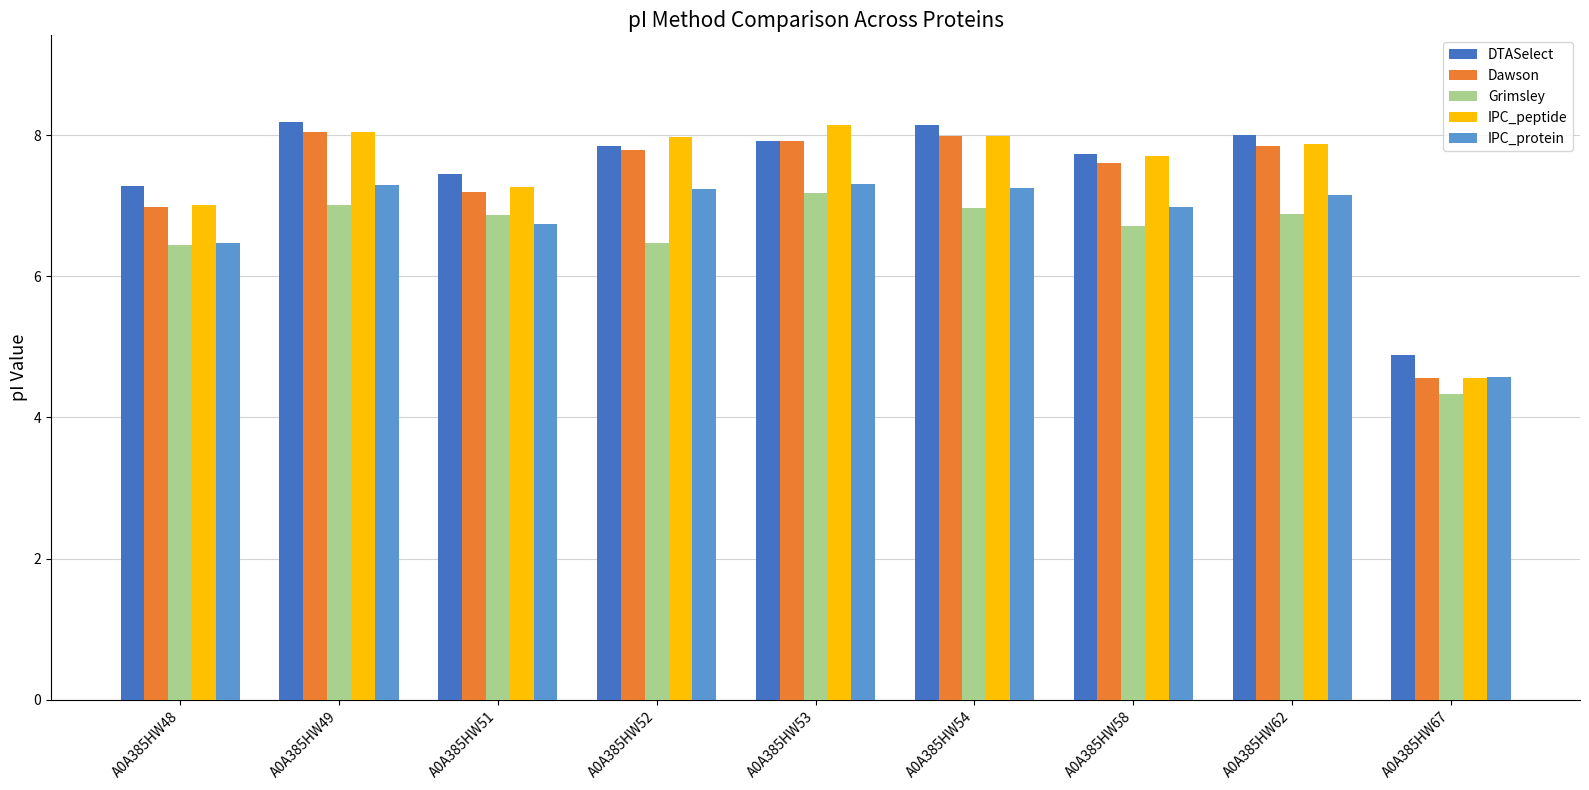

What is the value of the Dawson bar at the 7th from the left?

7.6